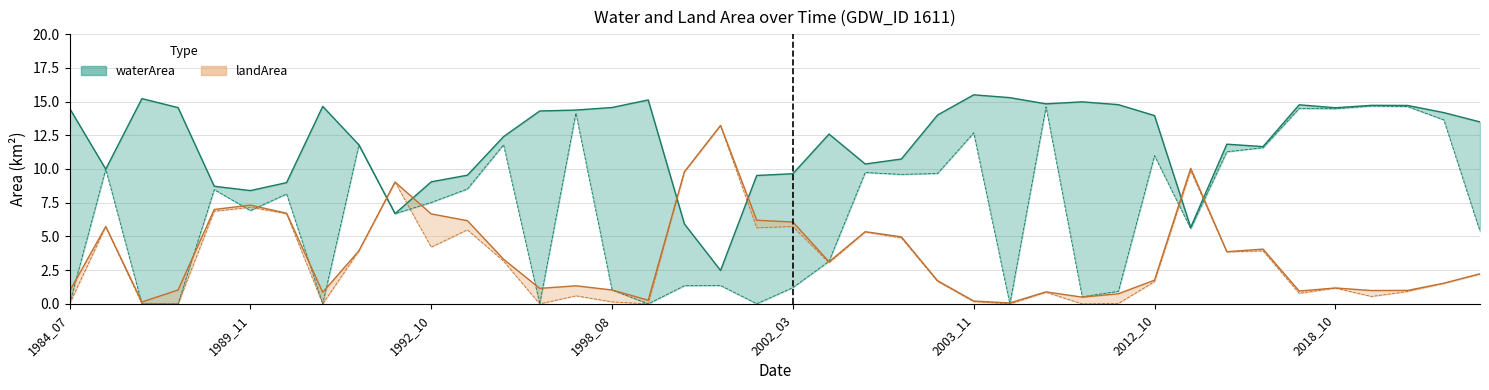

Read the waterArea value at 9.

6.7